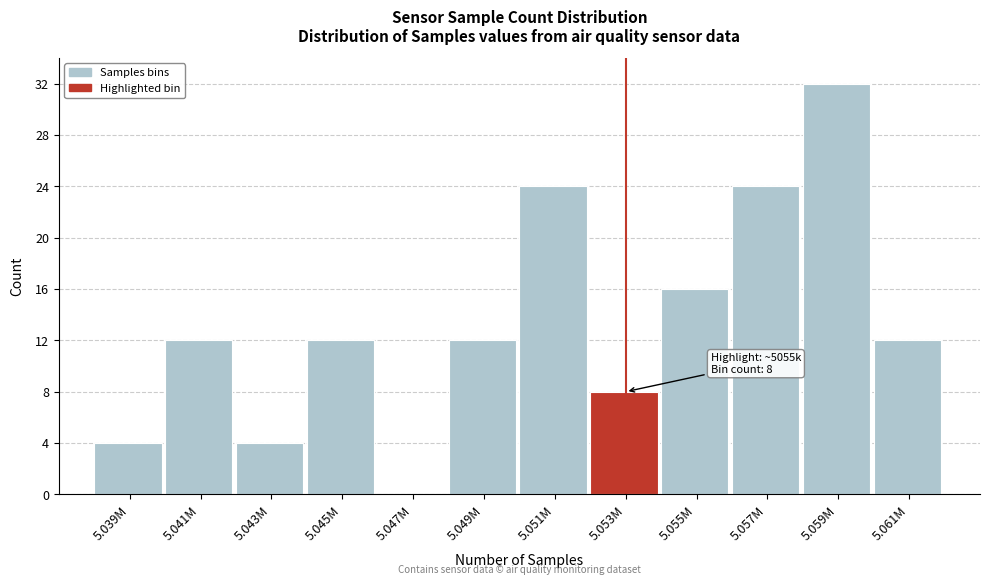

Reading left to right, transcribe all the data shown in this chart.

5.039M=4	5.041M=12	5.043M=4	5.045M=12	5.047M=0	5.049M=12	5.051M=24	5.053M=8	5.055M=16	5.057M=24	5.059M=32	5.061M=12